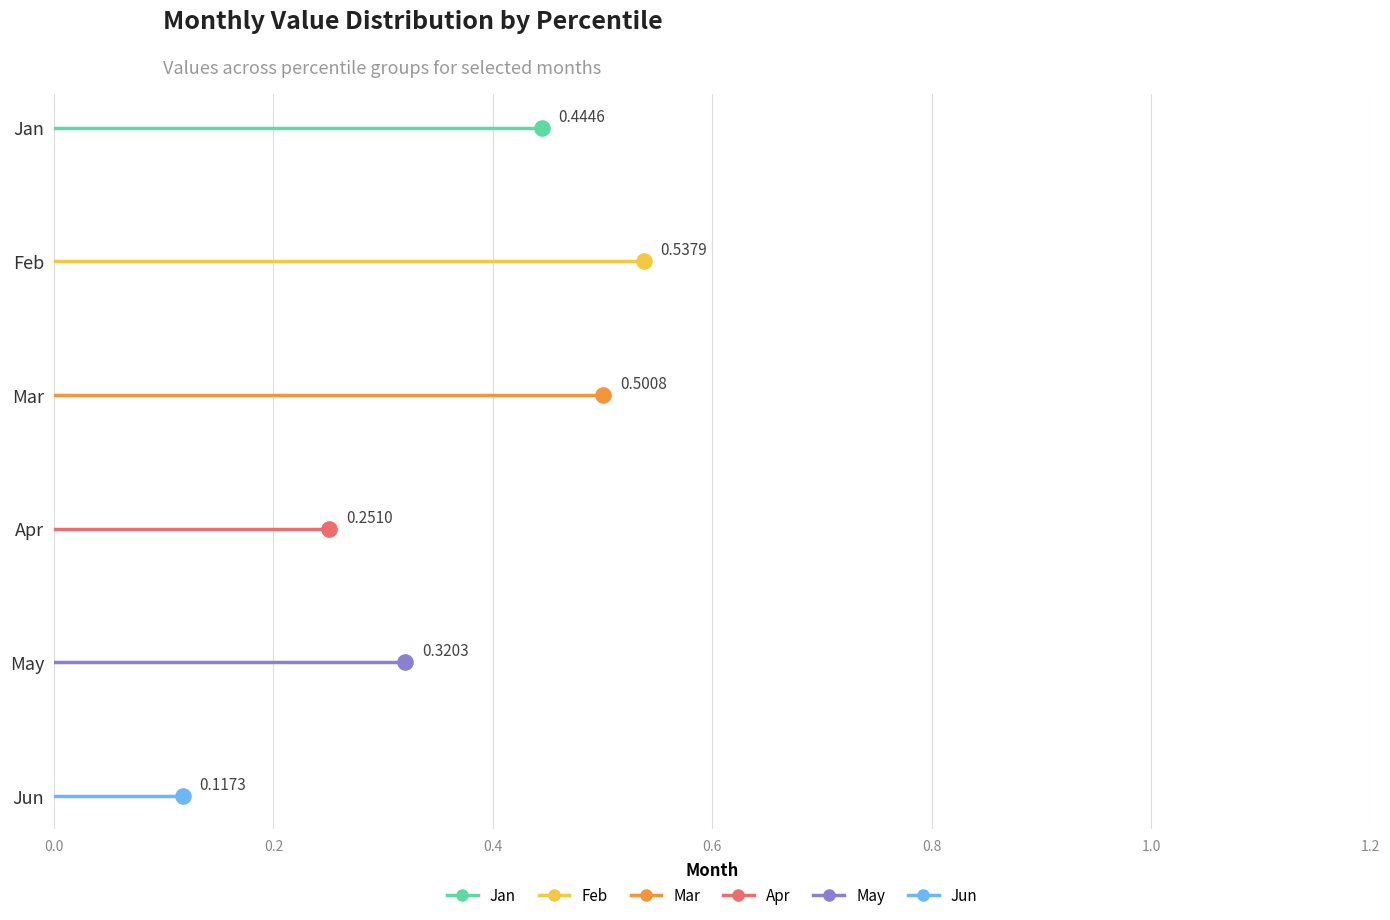

Is the value of Apr at 0.0 greater than the value of Jun at 0.2?

Yes